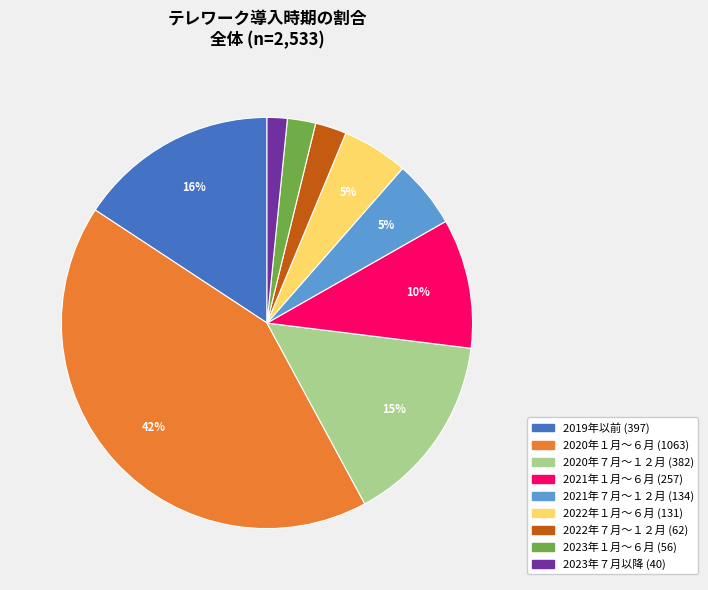

The 2021年１月～６月 slice represents 10% of the pie. True or false?

True